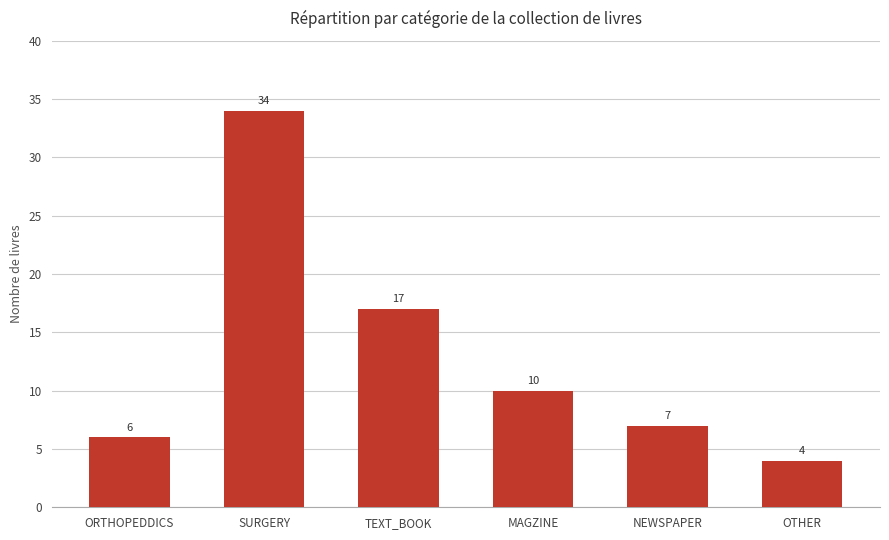

What is the label of the 5th bar from the right?

SURGERY